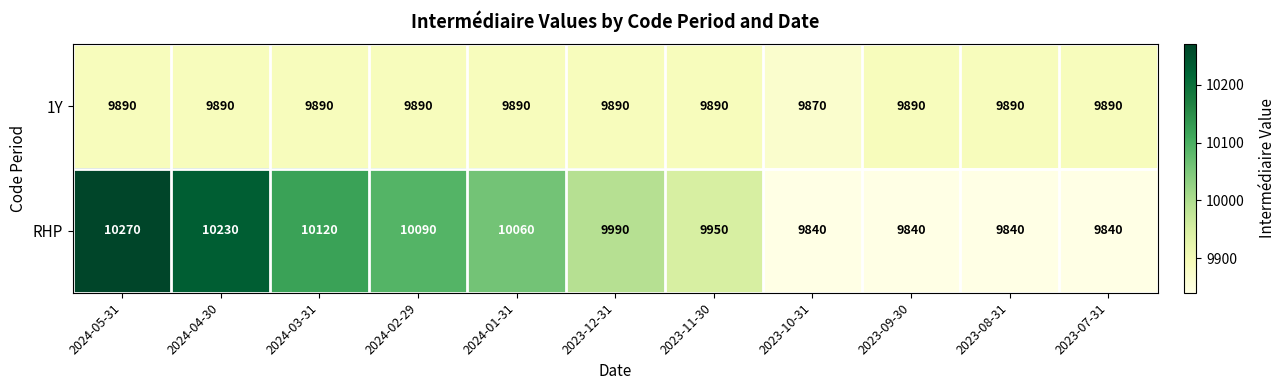

The value of 1Y at 2023-07-31 is 14342. True or false?

False